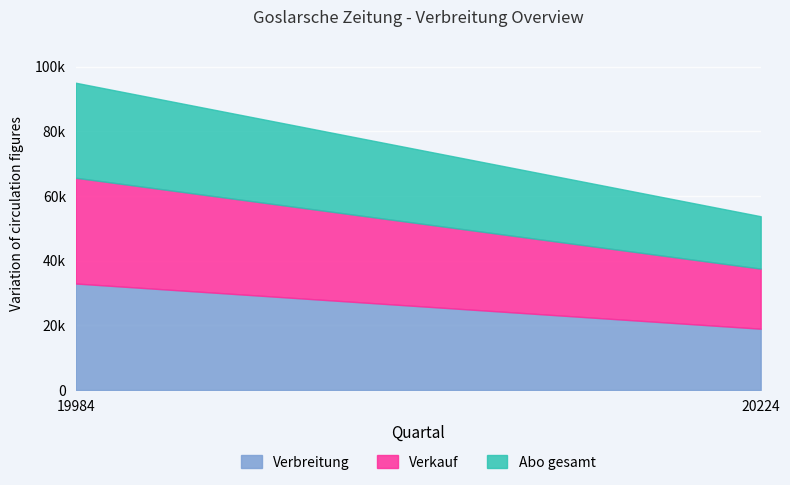

What is the sum of all Verbreitung values?

51846